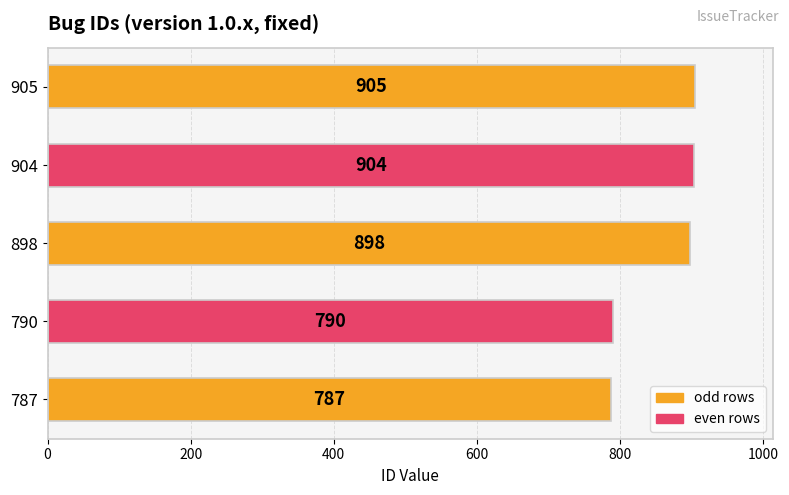

Reading top to bottom, transcribe all the data shown in this chart.

905=905	904=904	898=898	790=790	787=787